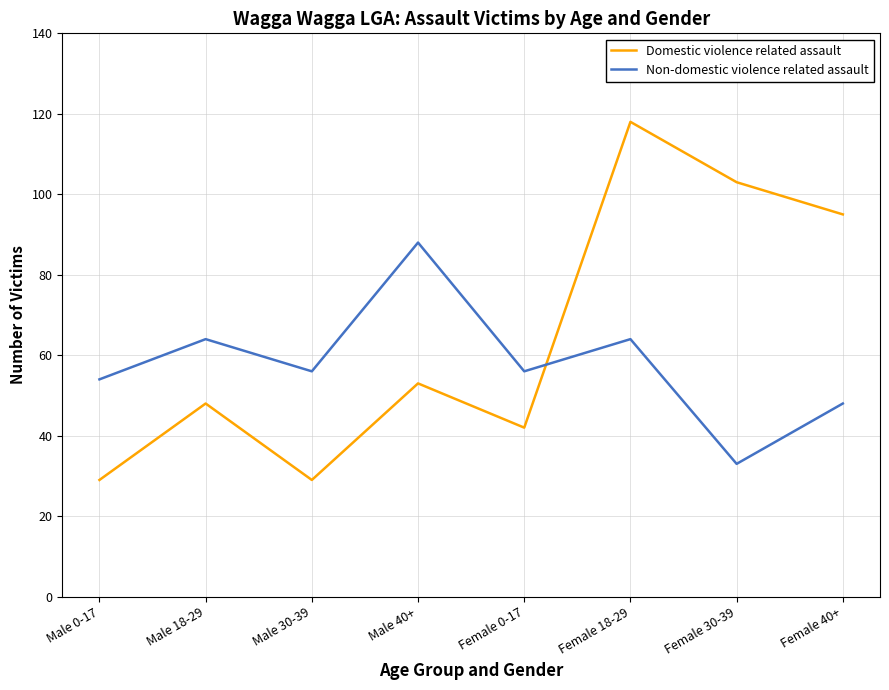

In Domestic violence related assault, how many points are lower than both neighbors (excluding endpoints)?

2